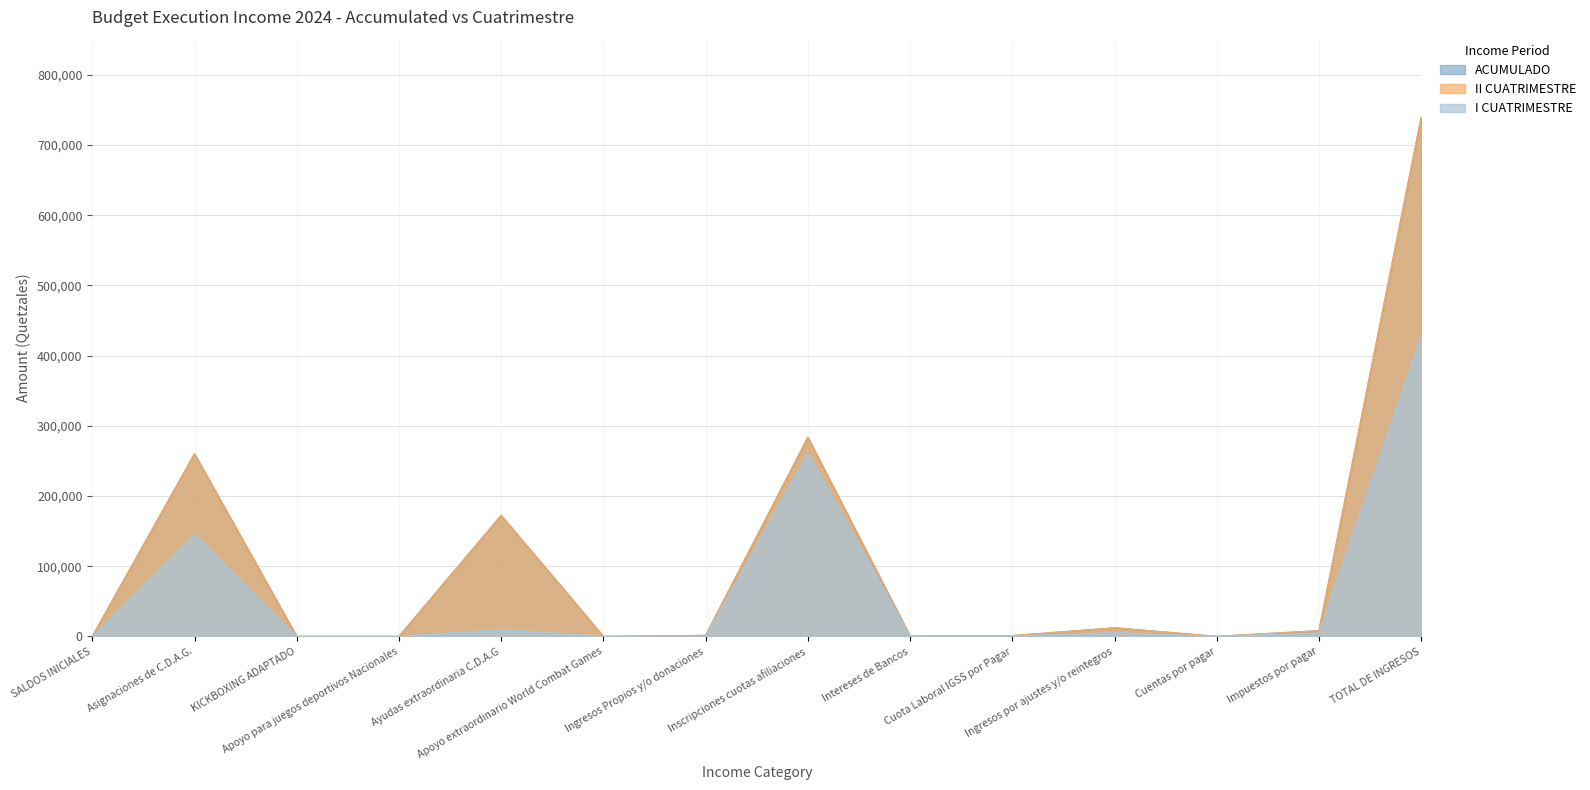

At which label does I CUATRIMESTRE reach its minimum?

SALDOS INICIALES